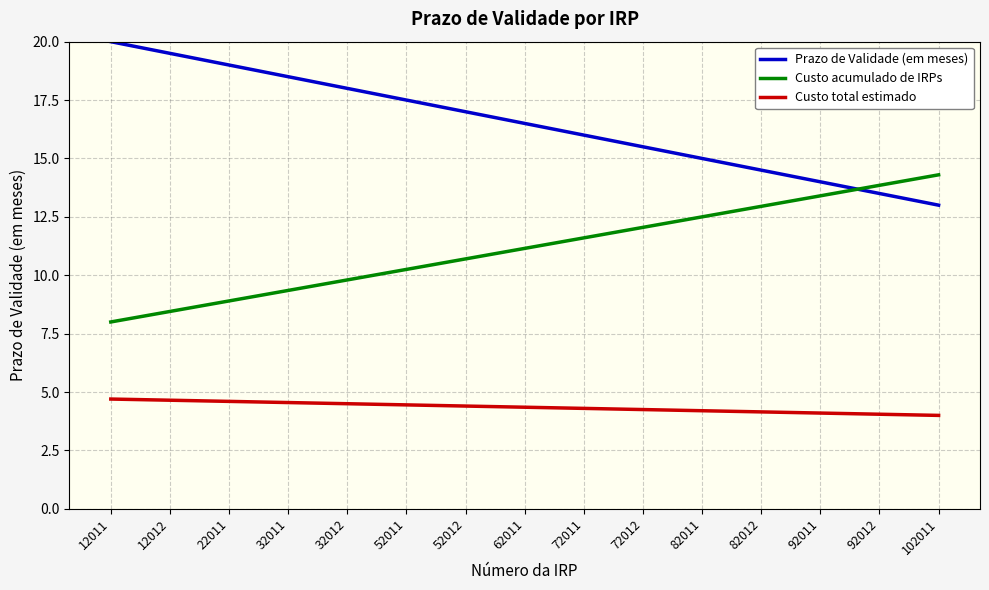

True or false: Prazo de Validade (em meses) and Custo total estimado cross at least once.

False